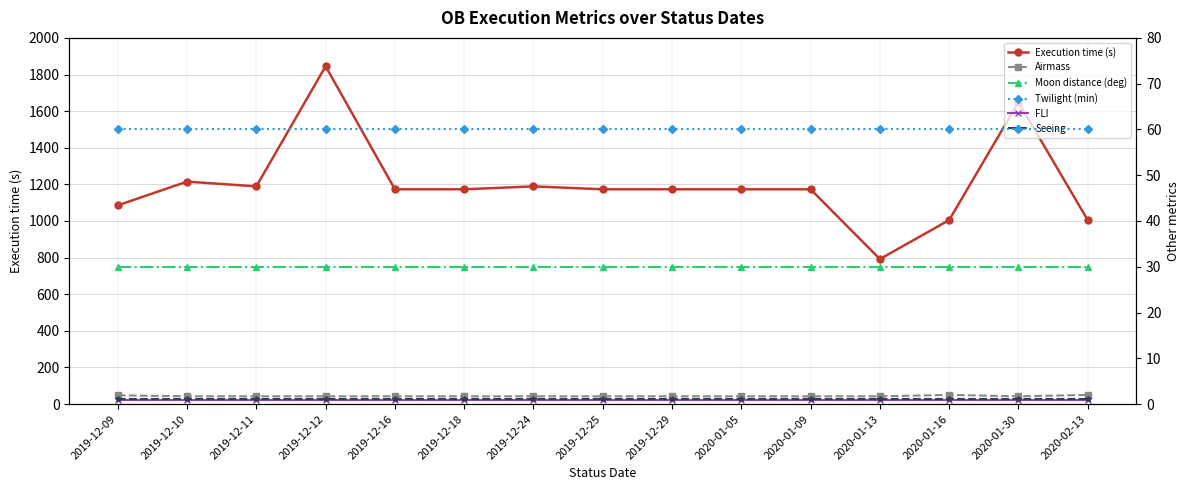

How many lines are shown in the chart?

6